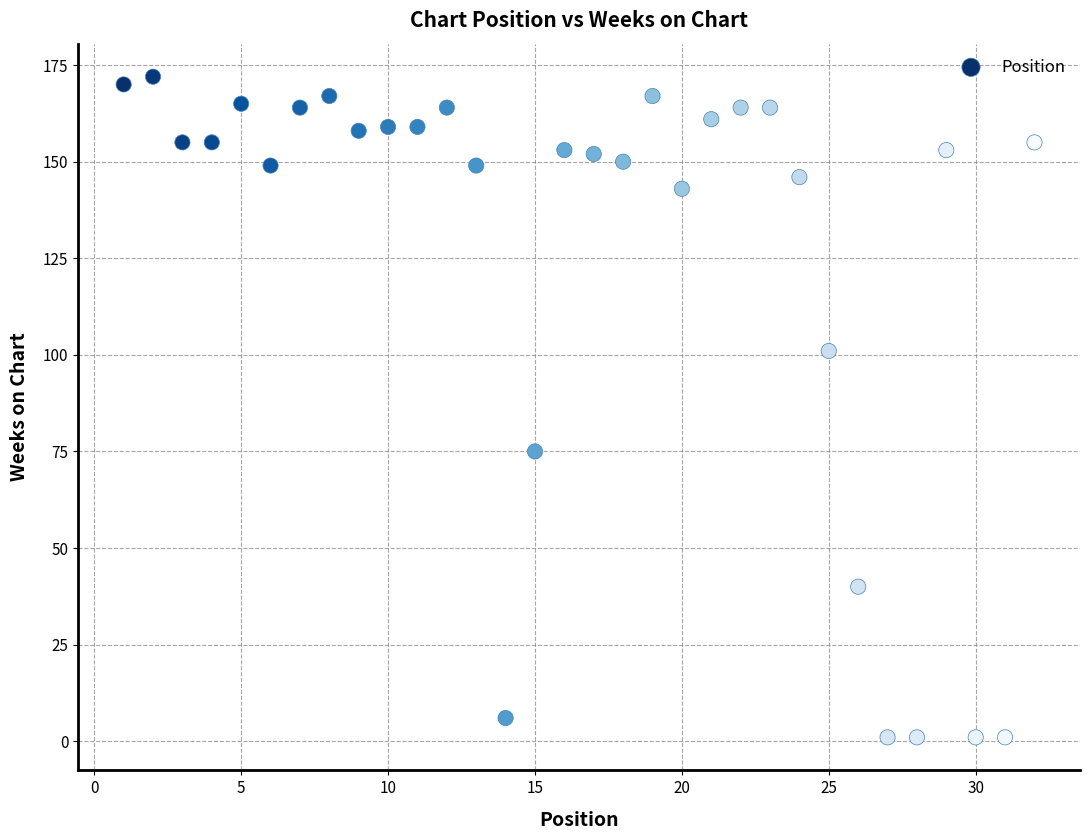

What Y value in the scatter plot is closest to 86?

75